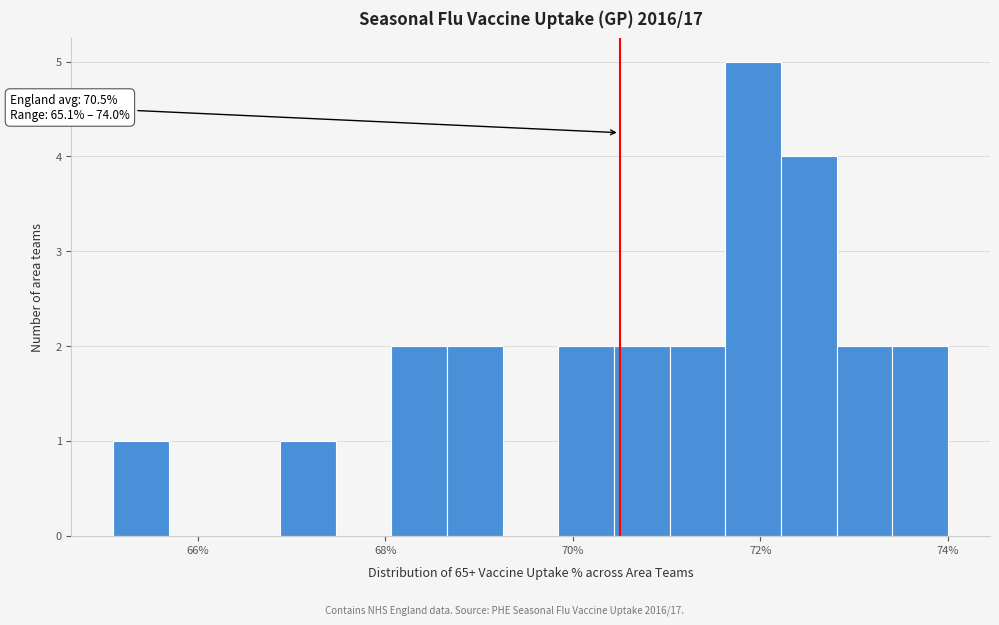

Around what value on the x-axis is the tallest bar? Give the approximate position of its centre, as read against the axis.

72.0